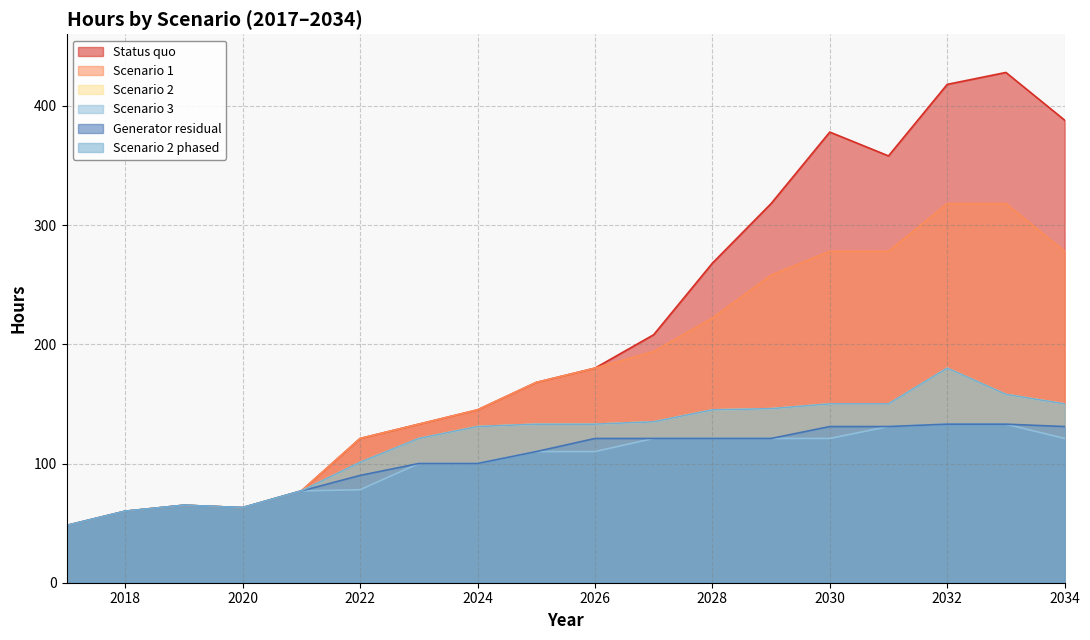

True or false: Scenario 3 and Scenario 1 cross at least once.

False